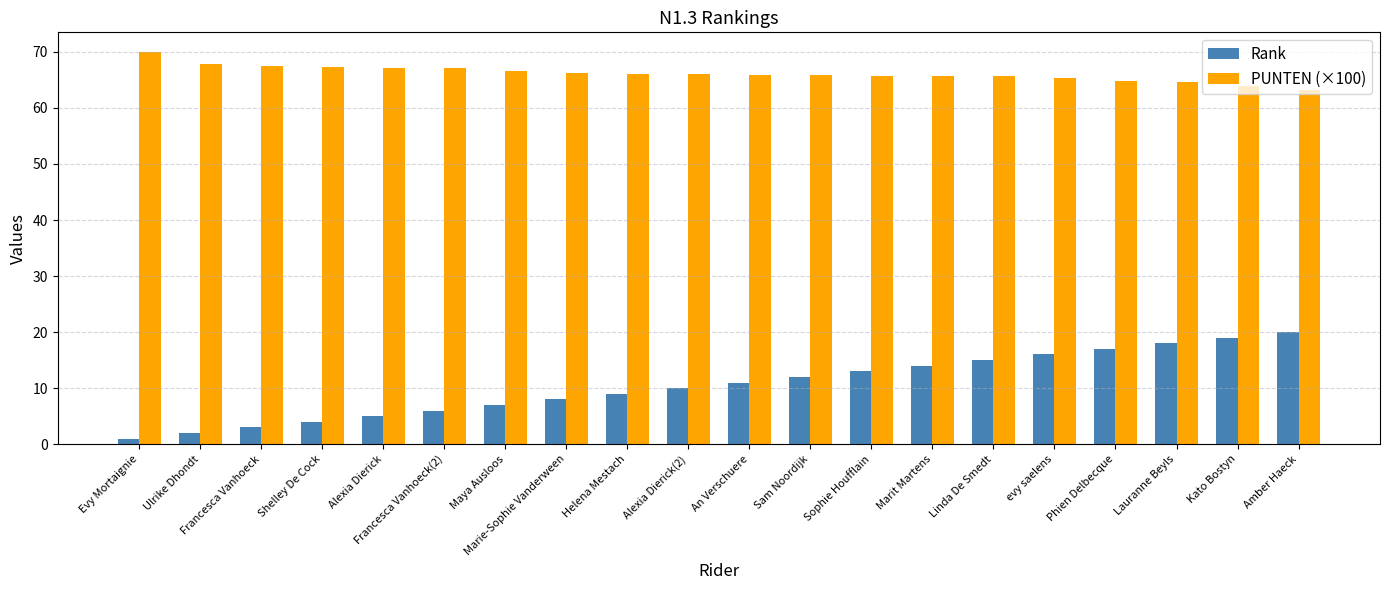

What is the minimum value shown in the chart?

1.0